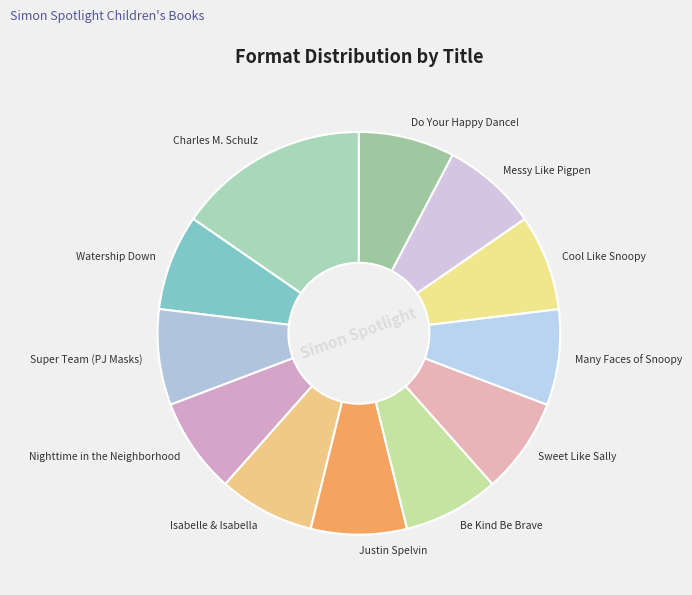

True or false: Isabelle & Isabella accounts for 8% of the total.

True